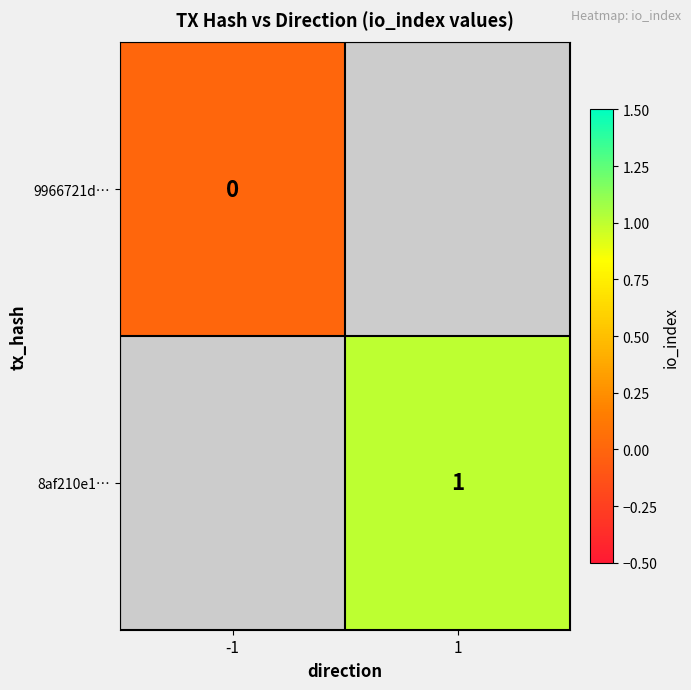

Which series has the widest spread of values?

9966721d…